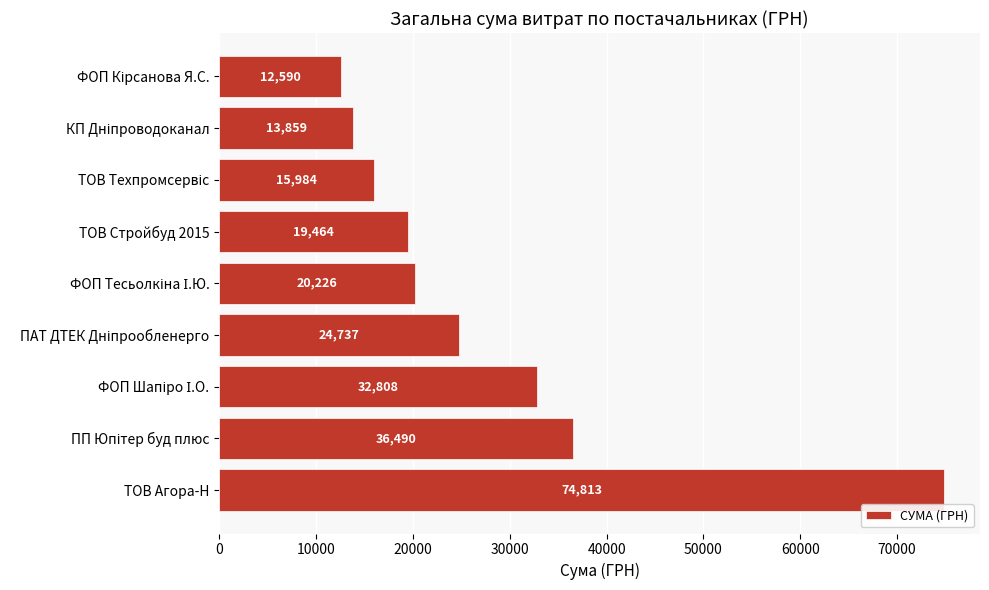

The chart shows a value of 19464.0 at ТОВ Стройбуд 2015. True or false?

True